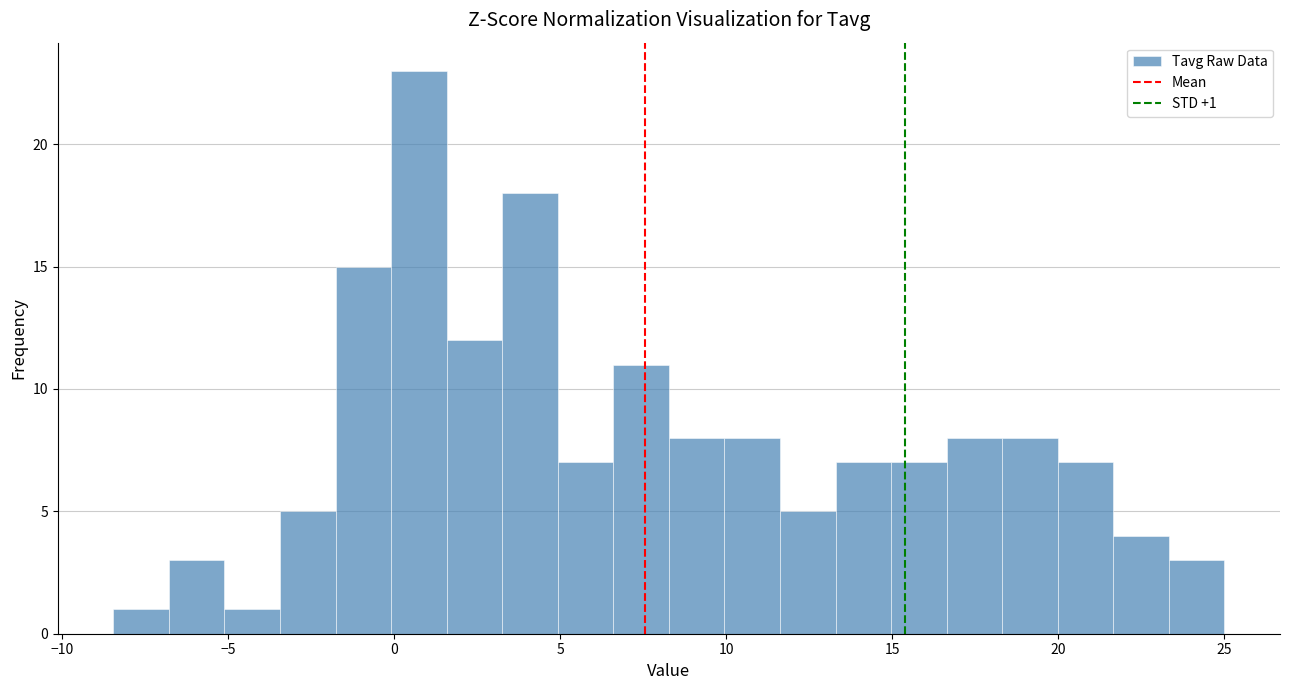

Around what value on the x-axis is the tallest bar? Give the approximate position of its centre, as read against the axis.

0.5